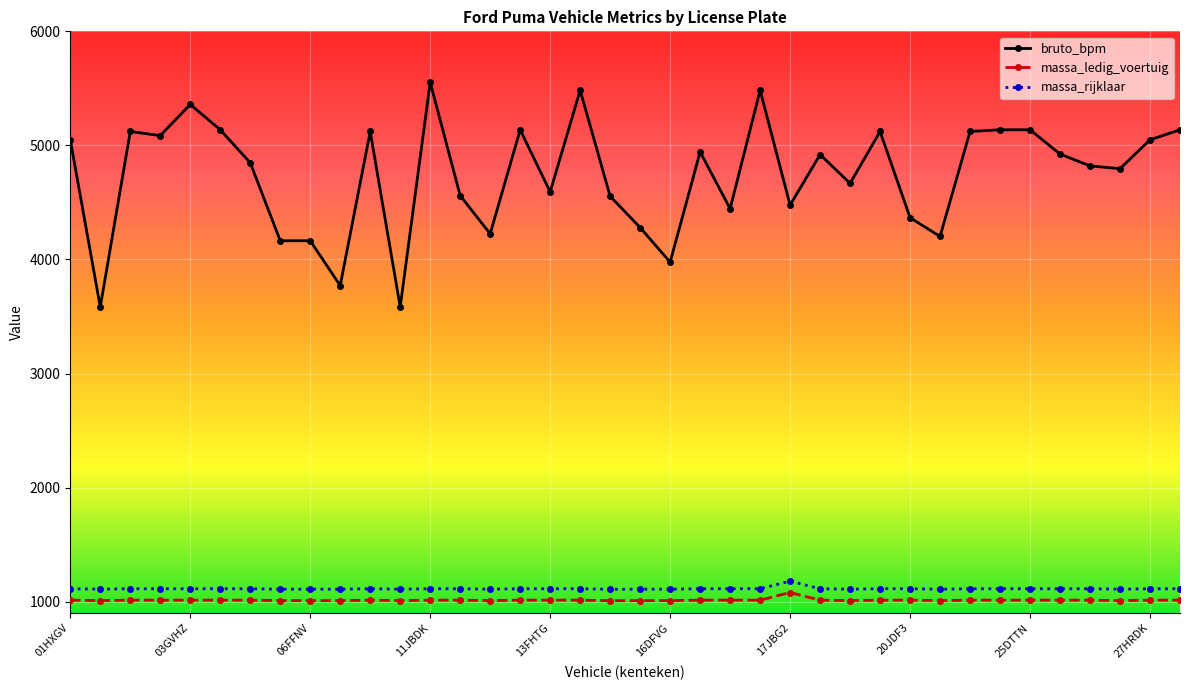

Which series has the widest spread of values?

bruto_bpm